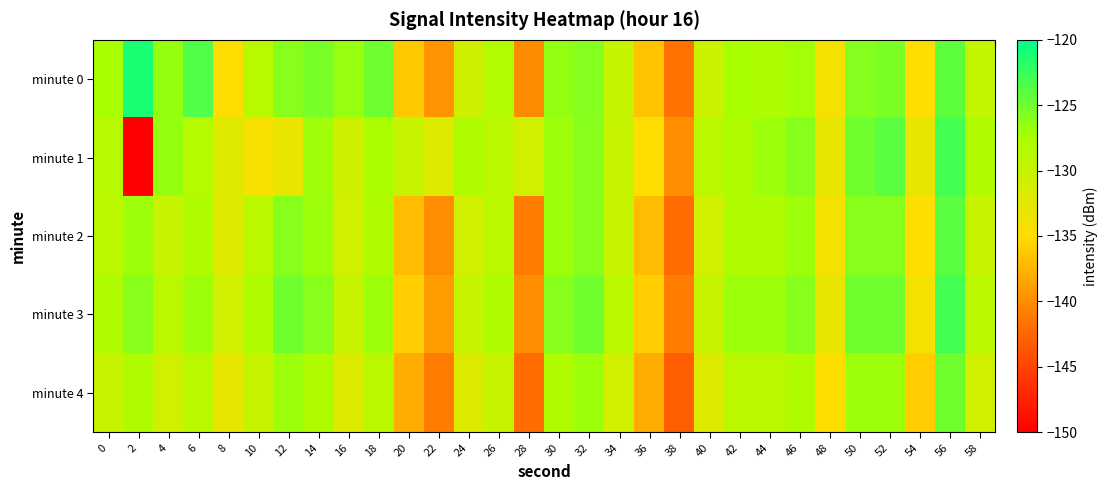

Which series has the largest range (max minus min)?

minute 1